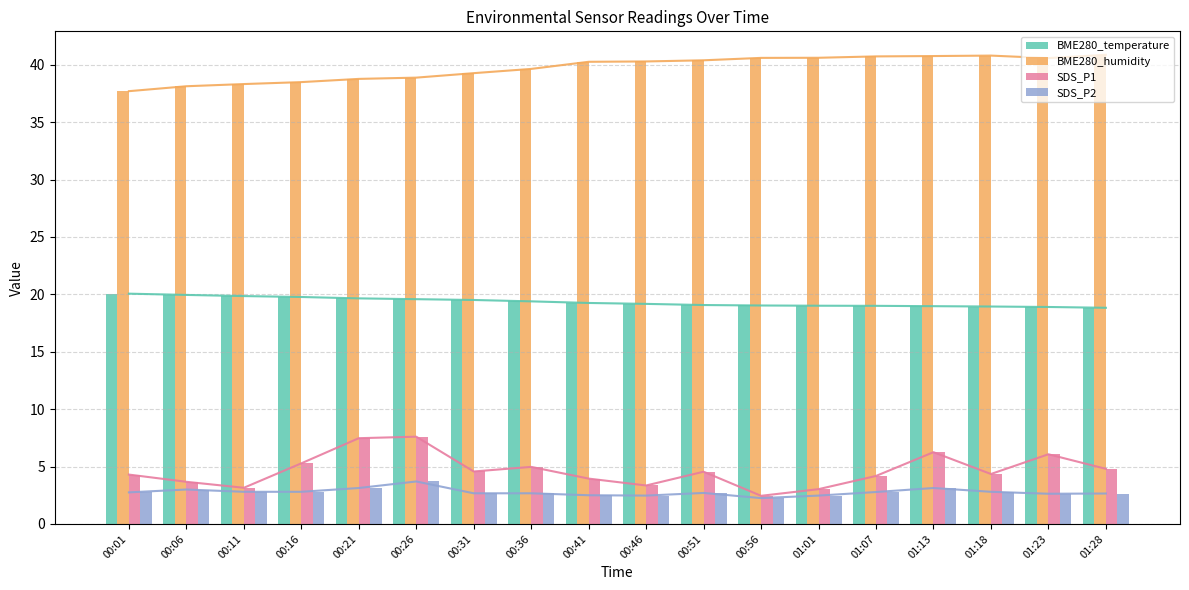

At which category does the chart reach its peak across all series?

01:28